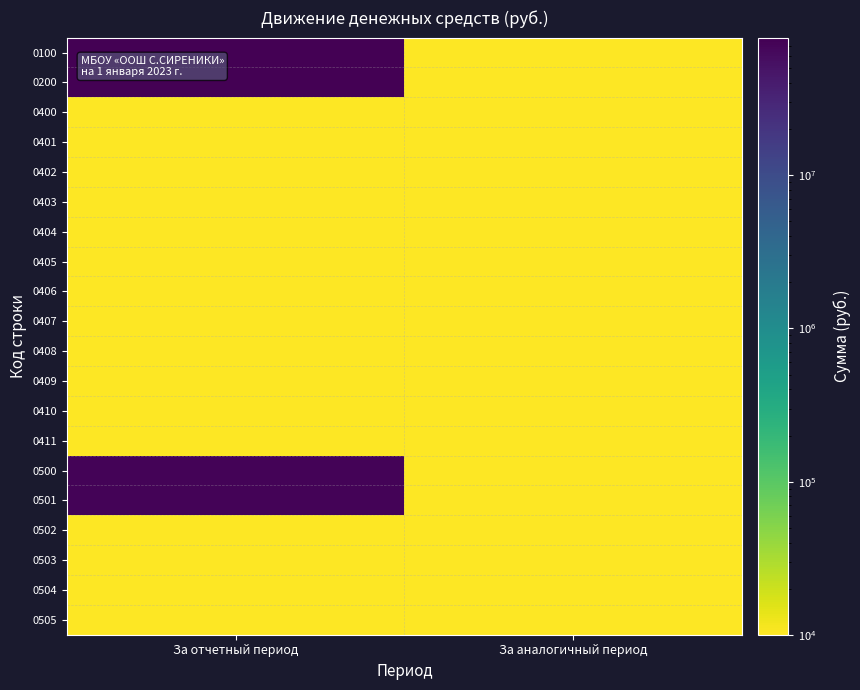

Between За отчетный период and За аналогичный период, which series saw the biggest shift?

0100